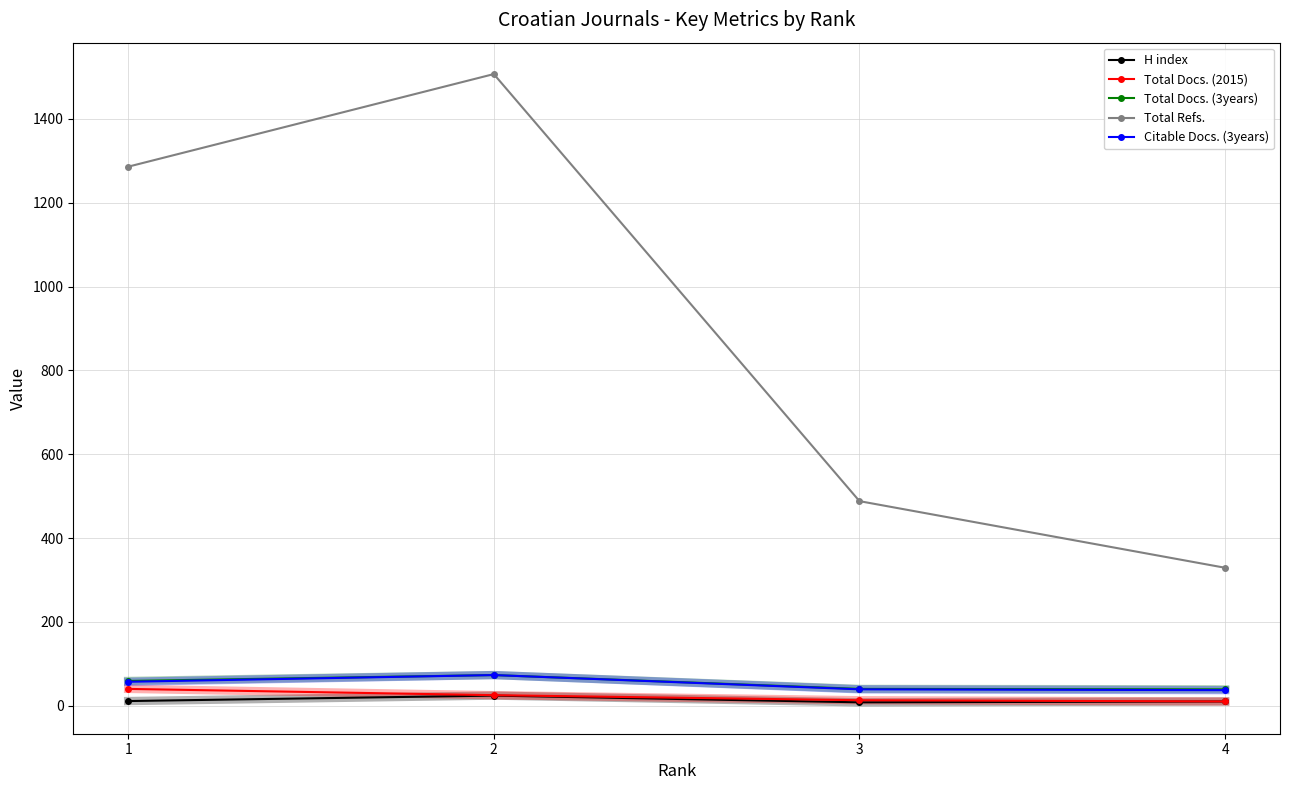

Read the Citable Docs. (3years) value at 4, to the nearest 5.

35